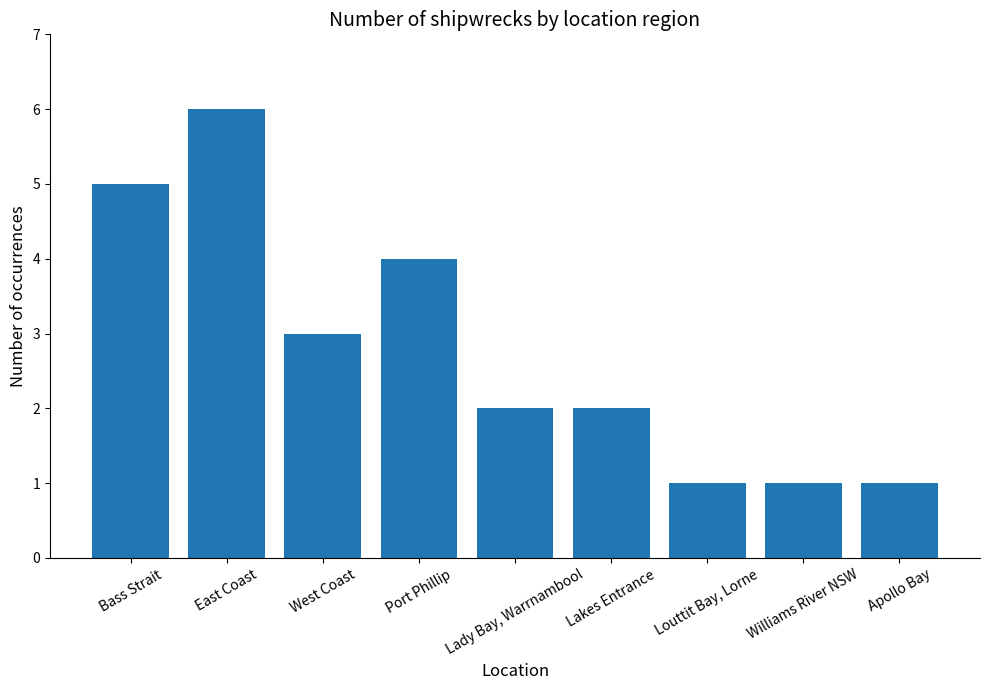

What is the difference between the second highest and minimum values?

4